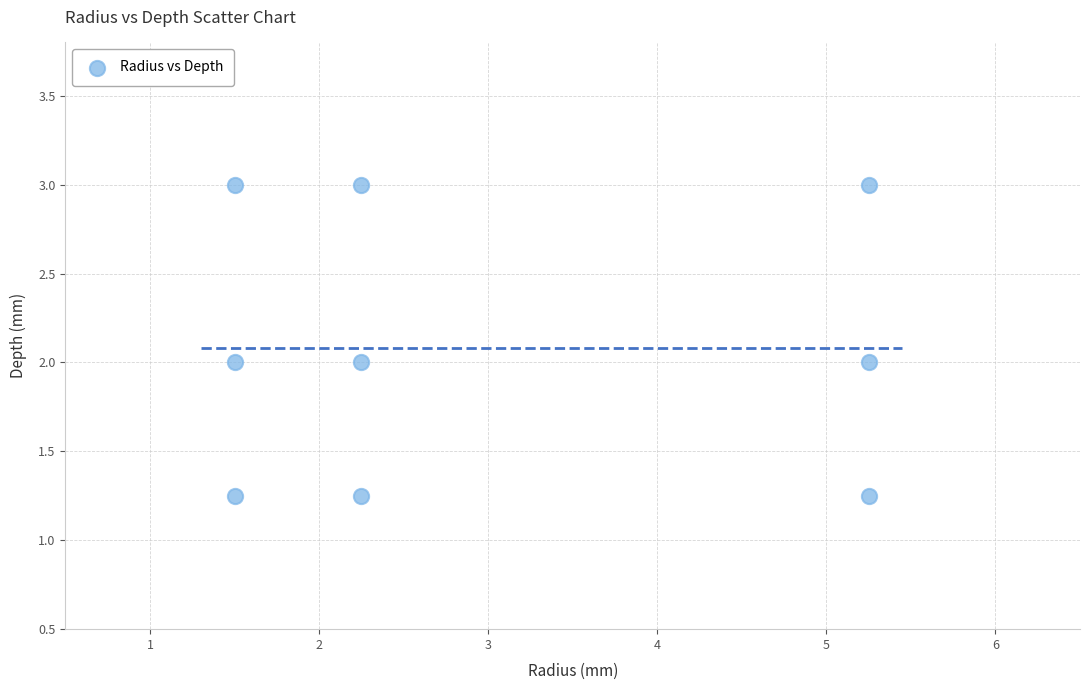

What is the average X value?

3.0